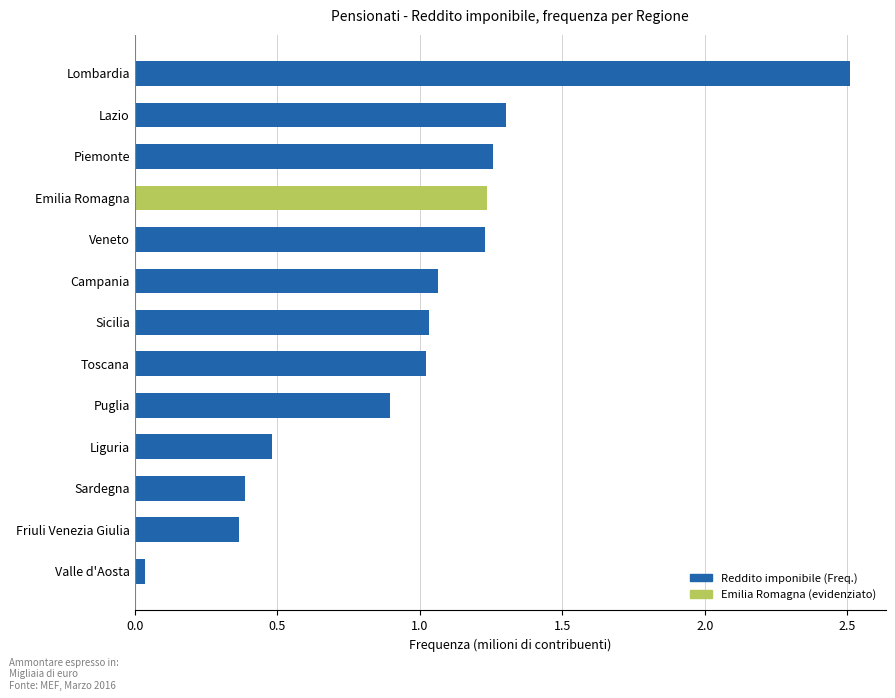

What is the sum of the values at Lombardia and Liguria?

3.0